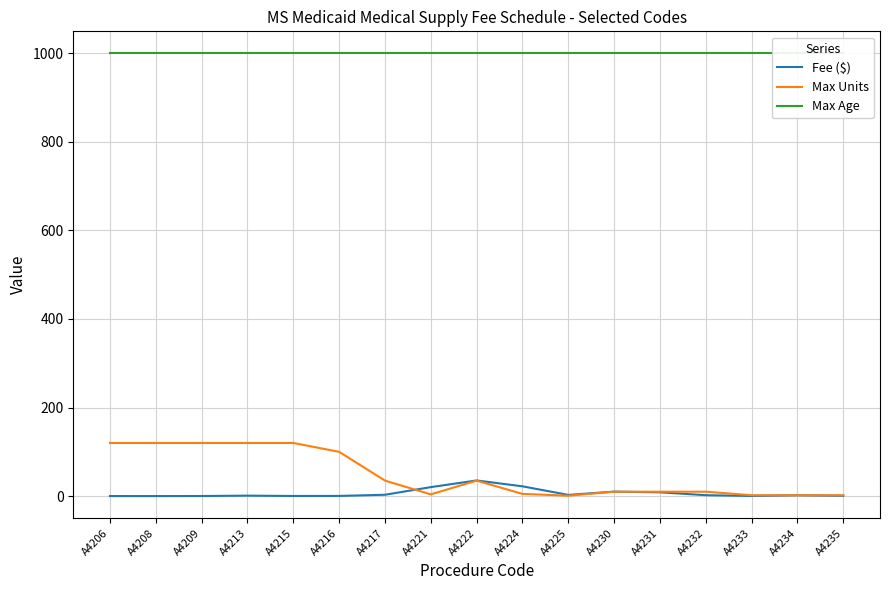

What is the difference between the maximum and second lowest values in the Max Units series?

118.0